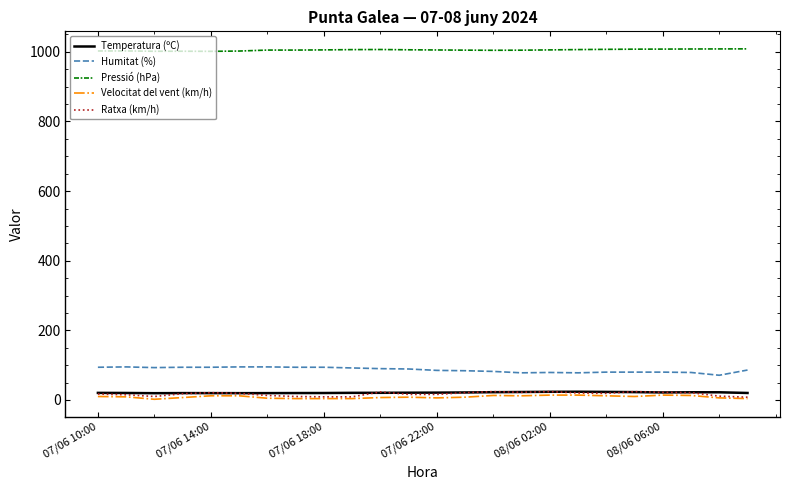

How many categories are shown in the chart?

24